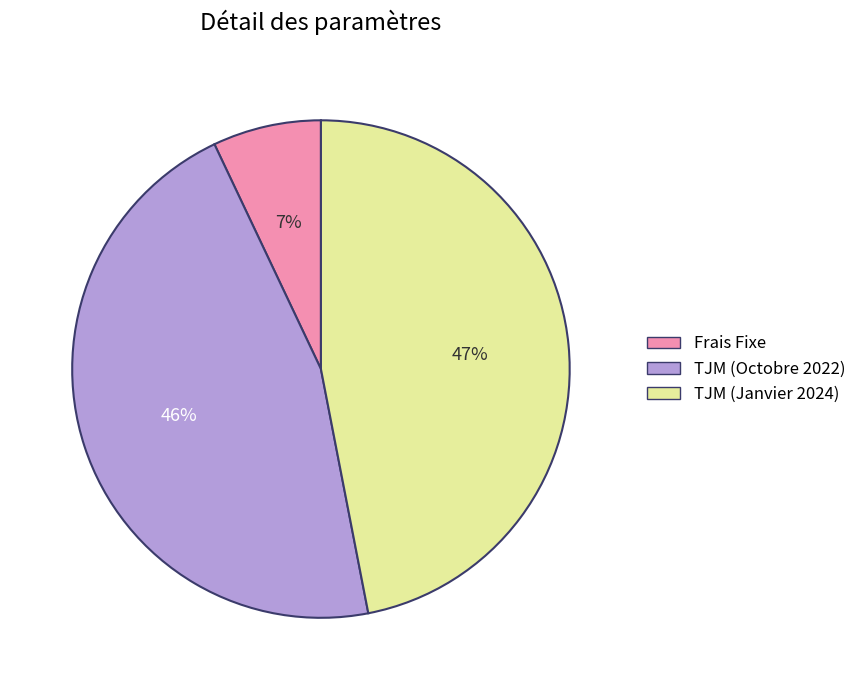

How many slices are in this pie chart?

3